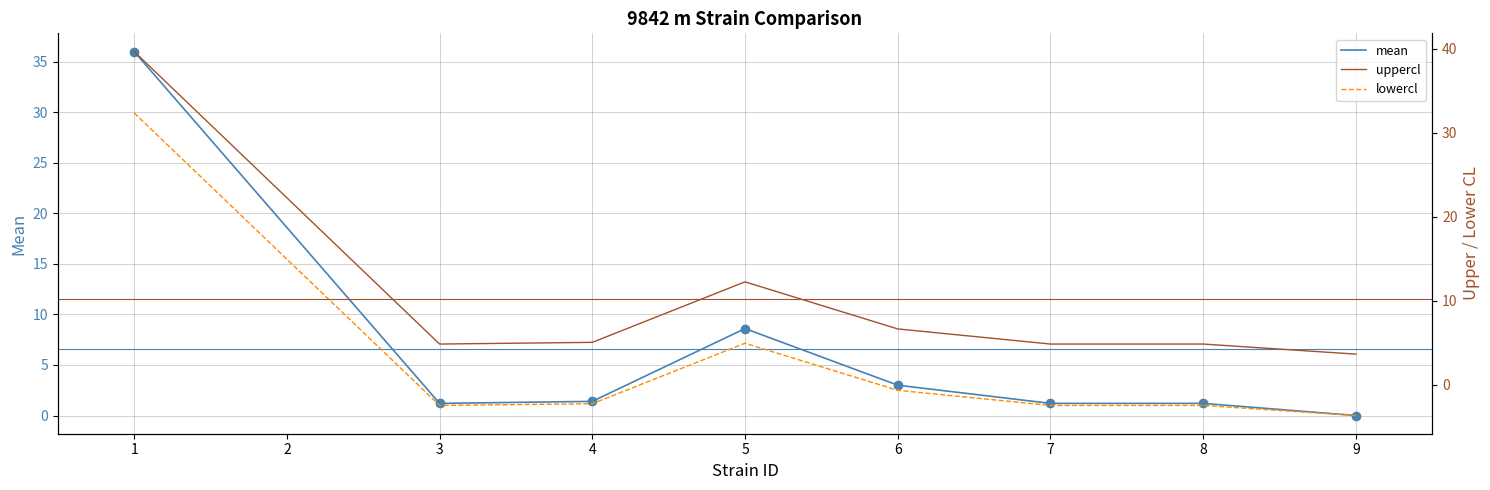

The value of mean at 3 is 1.2. True or false?

True